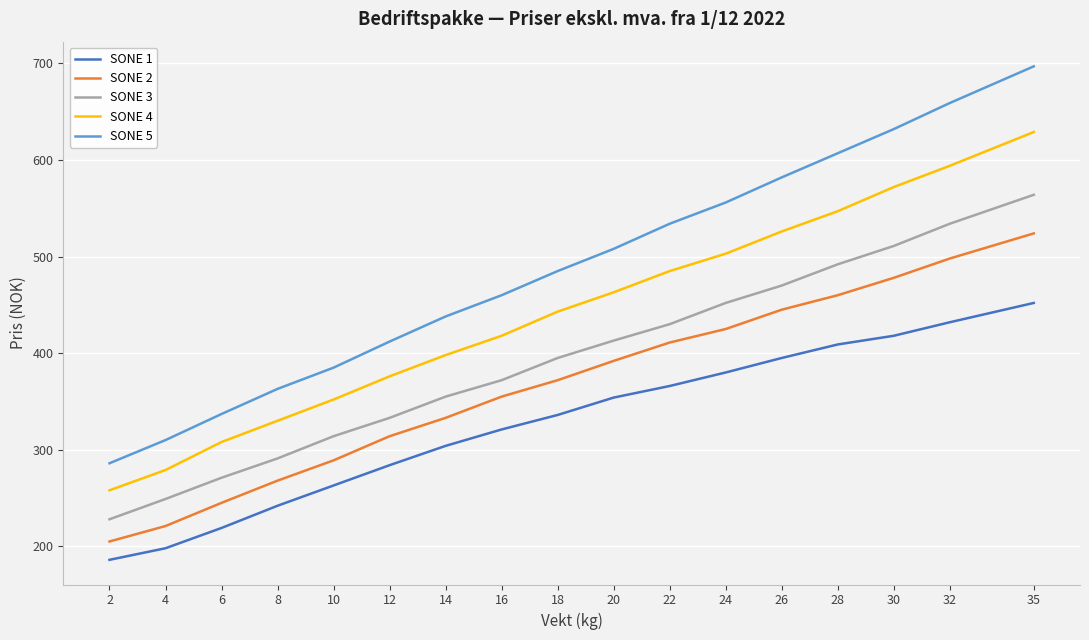

True or false: SONE 1 and SONE 2 intersect in this chart.

False